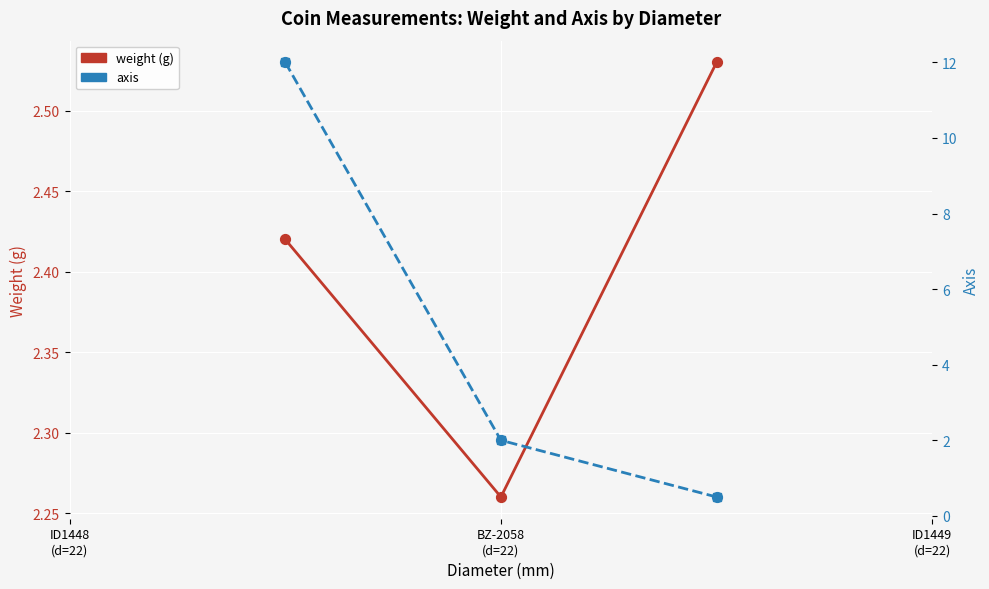

At which category is the sum across all series the highest?

ID1448
(d=22)